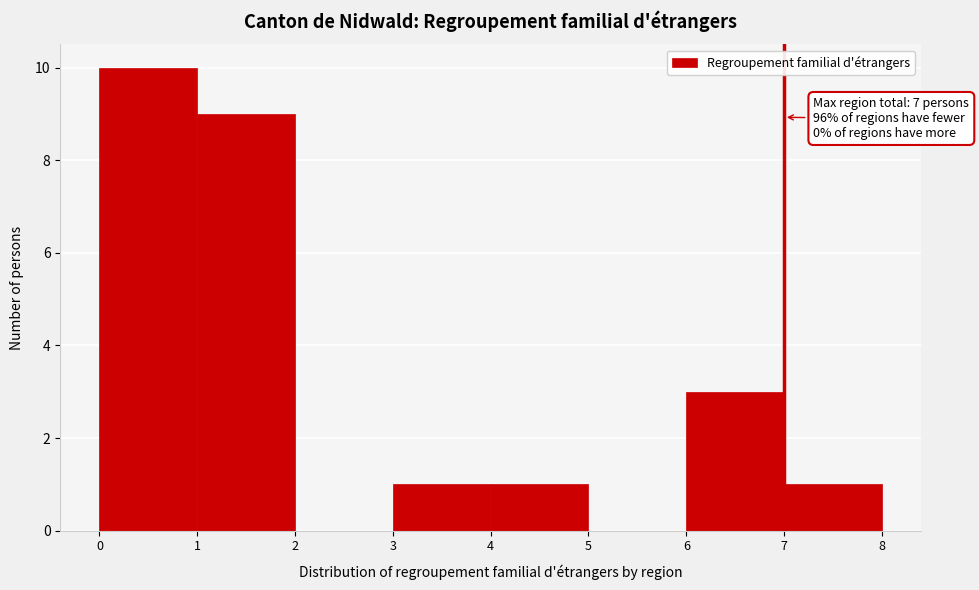

Which range on the x-axis has the tallest bar?

0 to 1